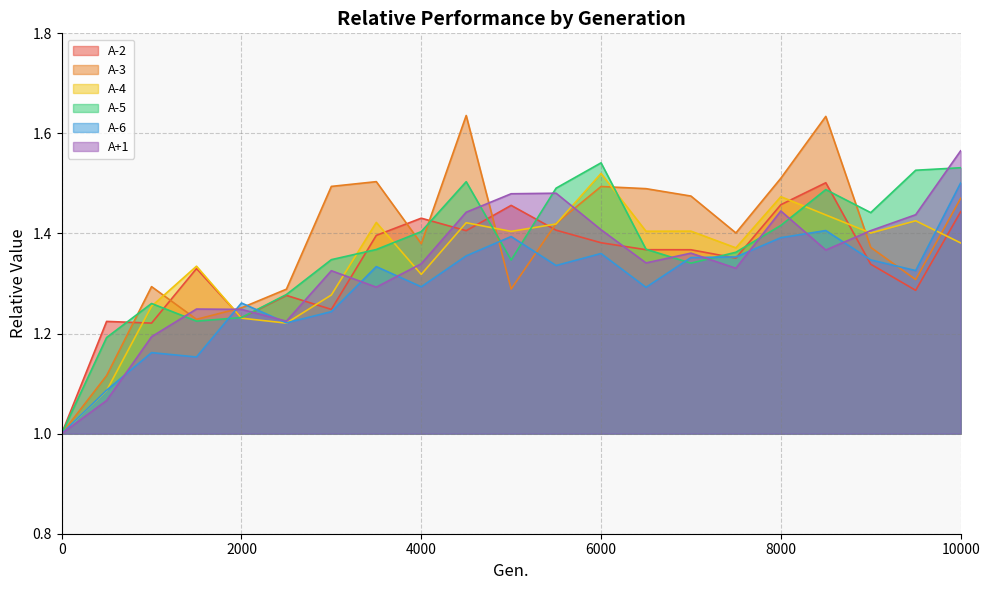

How many interior local valleys does the A-5 series have?

4